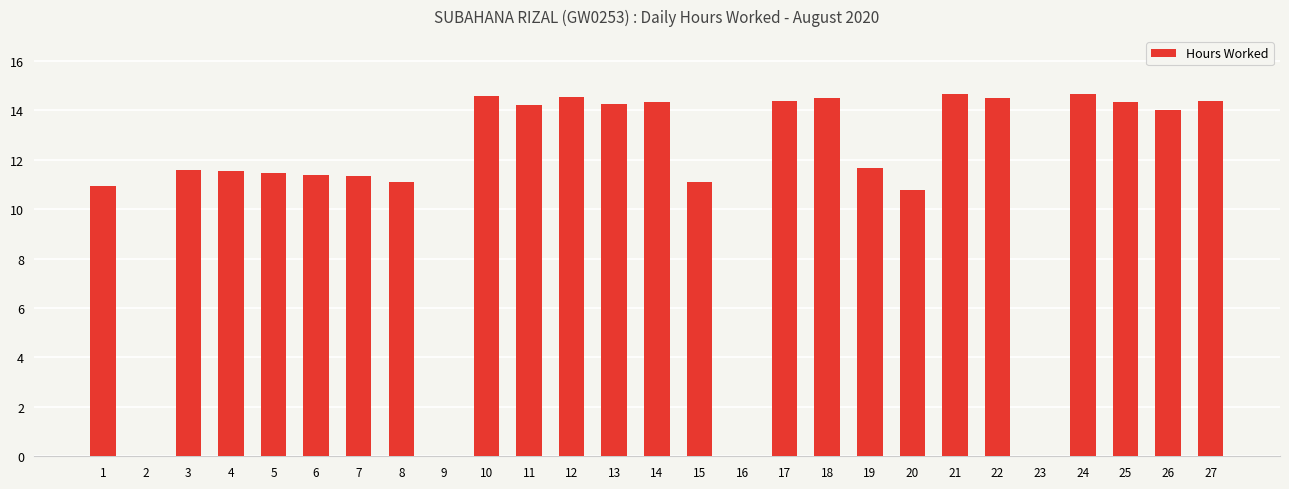

Which has a higher value, 6 or 19?

19